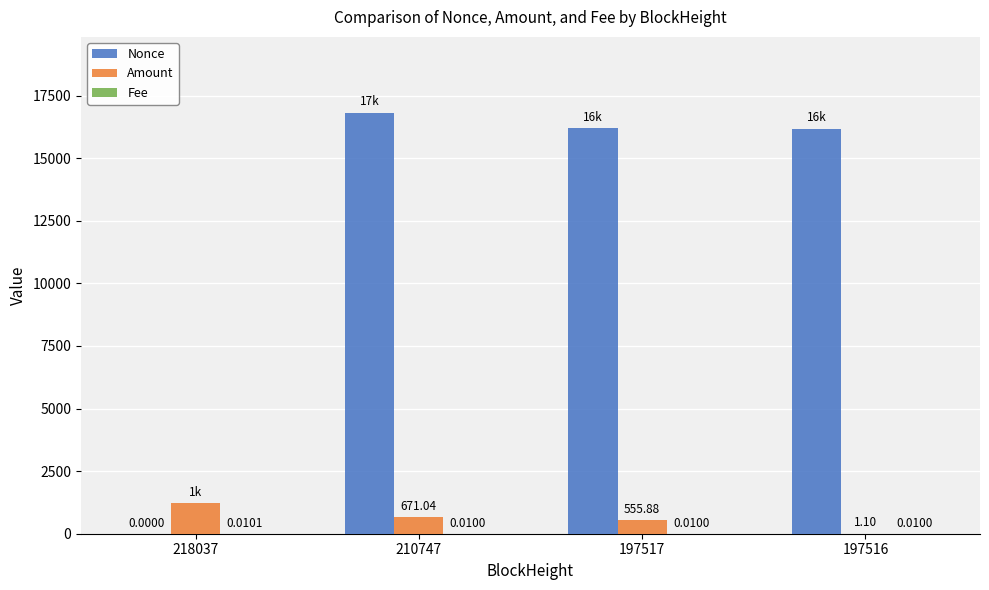

At which category is the sum across all series the highest?

210747